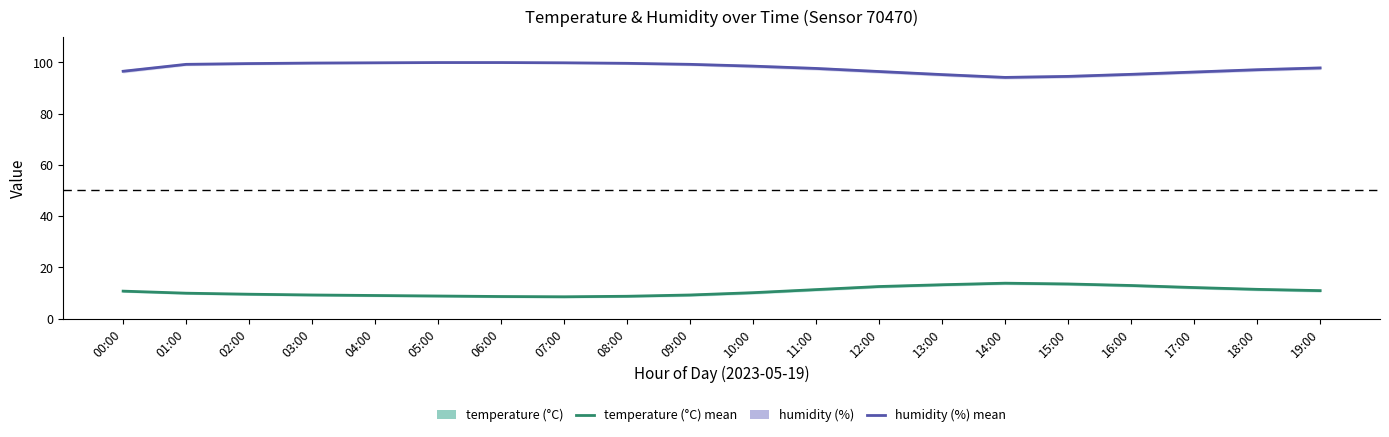

Reading left to right, list all the values displayed in this chart.

temperature: 10.7	9.9	9.5	9.2	9.0	8.8	8.6	8.5	8.7	9.2	10.1	11.3	12.5	13.2	13.8	13.5	12.9	12.1	11.4	10.9
humidity: 96.5	99.2	99.5	99.7	99.8	99.9	99.9	99.8	99.6	99.2	98.5	97.6	96.4	95.2	94.1	94.5	95.3	96.2	97.1	97.8